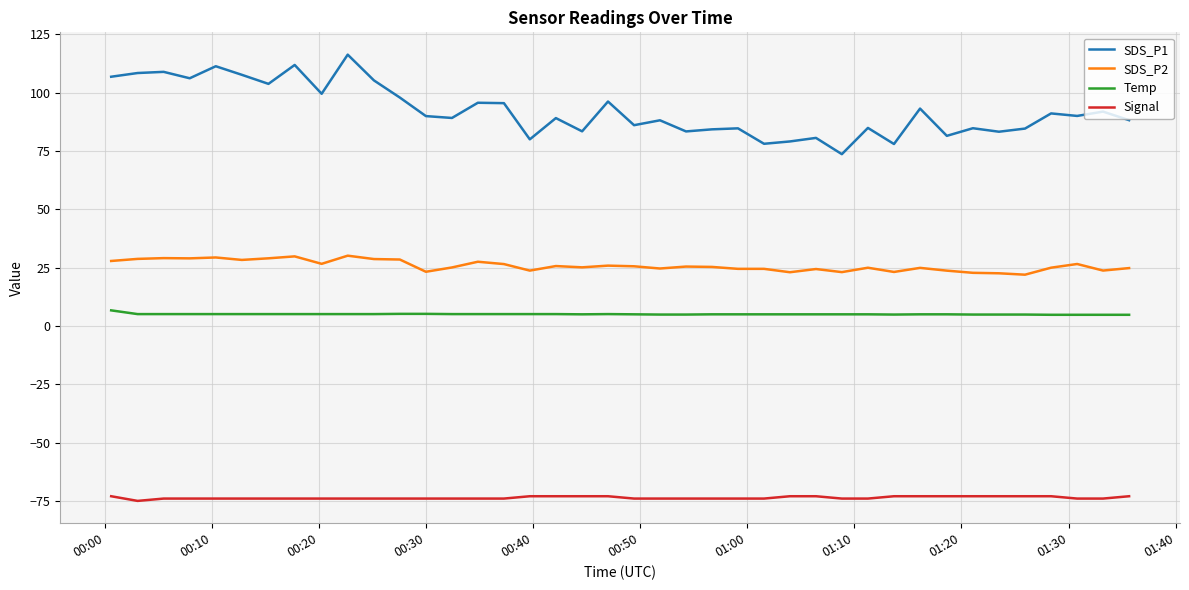

Which series has the widest spread of values?

SDS_P1